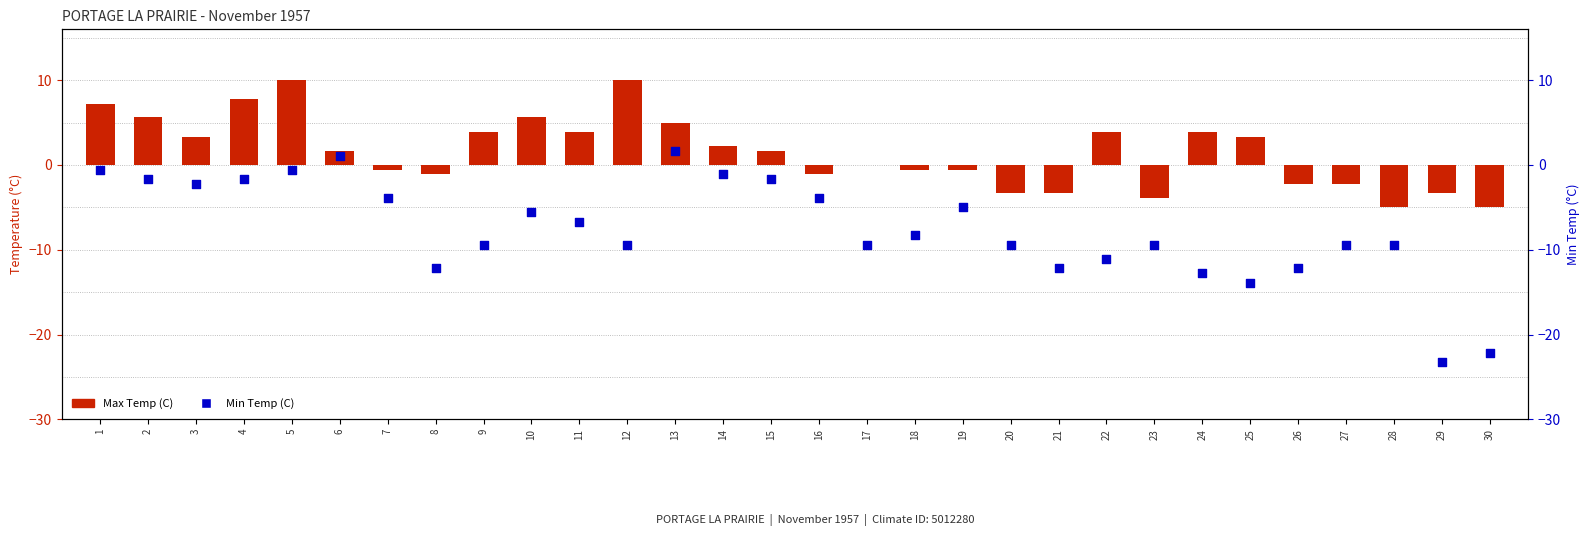

Which series reaches the minimum Y coordinate?

Min Temp (C)